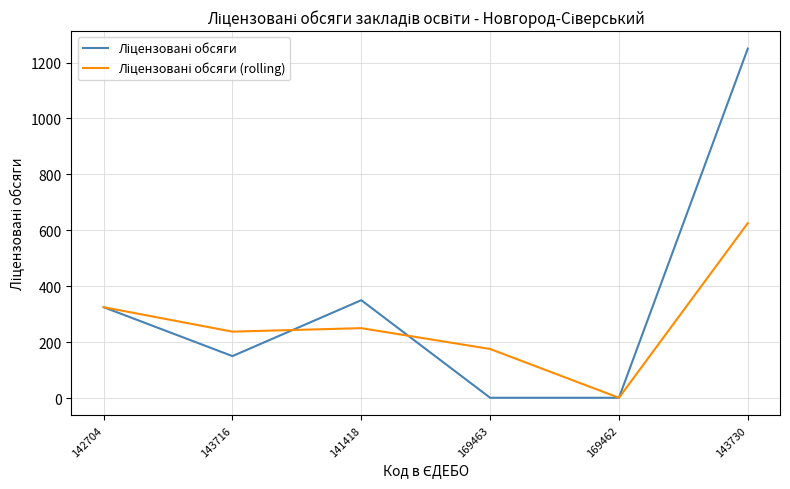

What is the difference between the highest and lowest values at 143730?

624.5